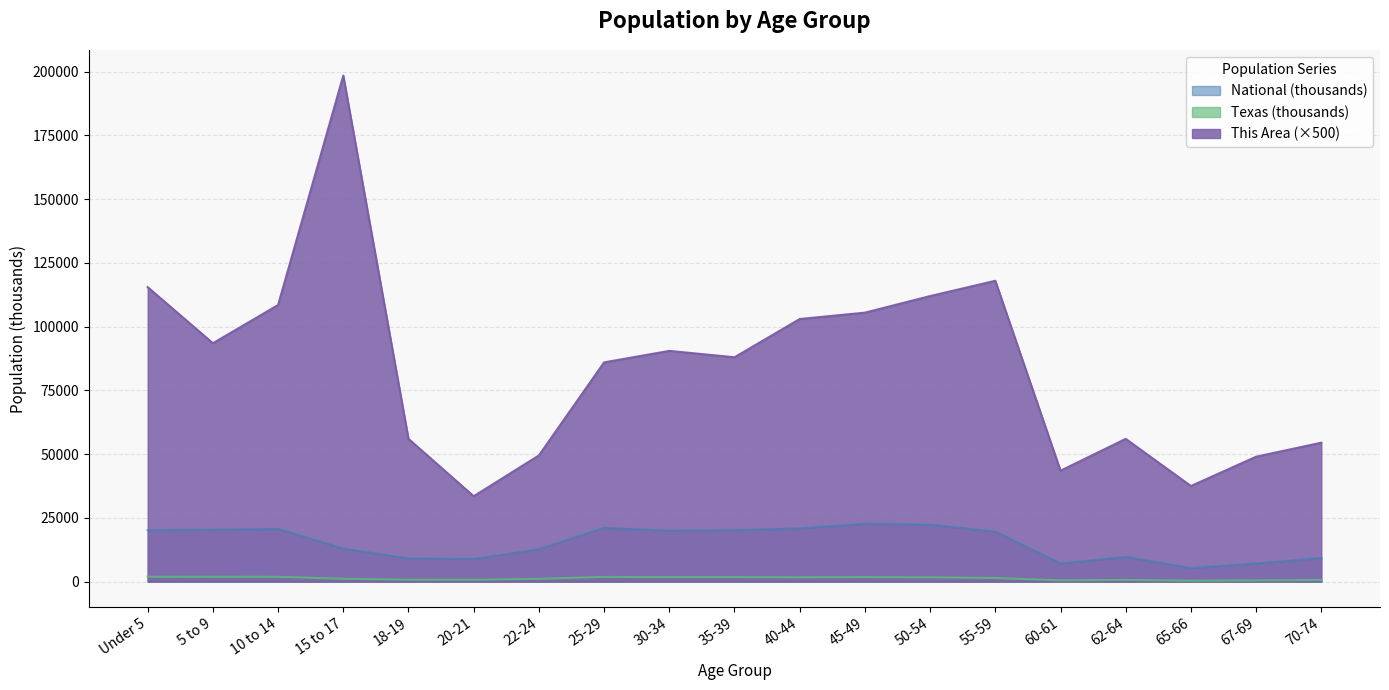

In Texas, how many points are lower than both neighbors (excluding endpoints)?

5